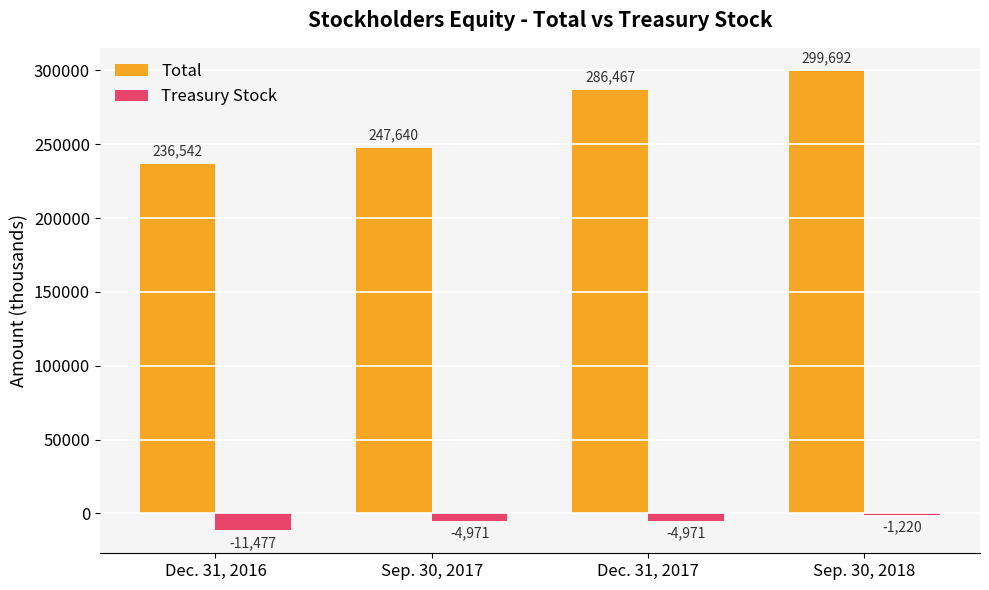

The value of Total at Dec. 31, 2016 is 236542. True or false?

True